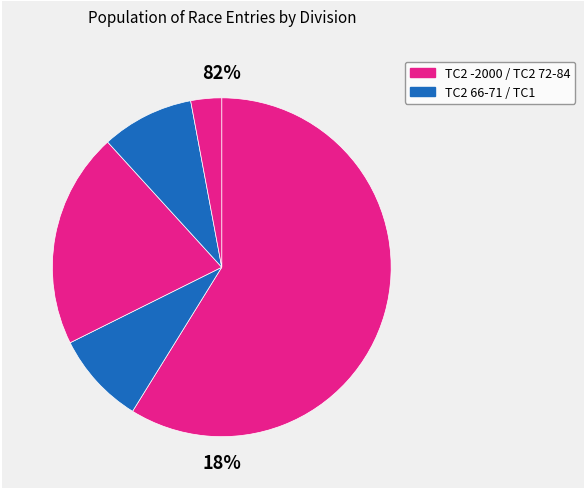

Does TC2 1966-1971 account for over 50% of the chart?

No